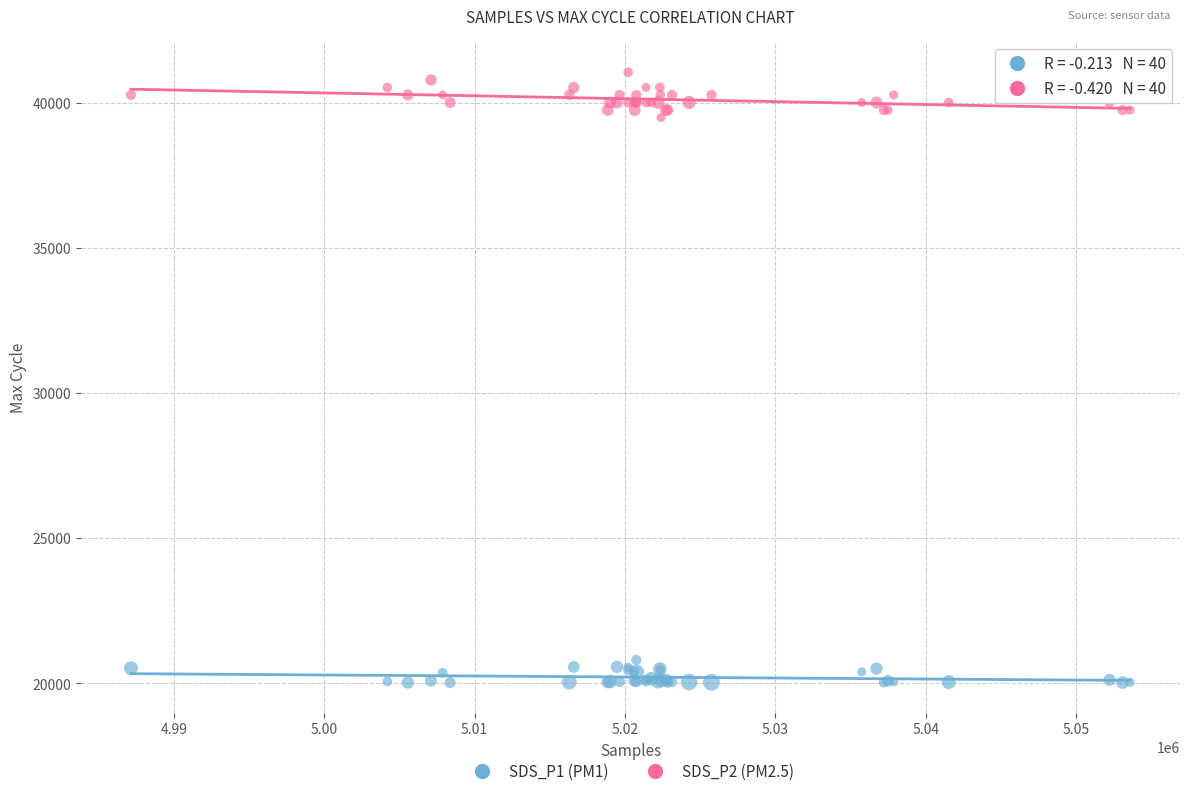

Across all series, what Y value is closest to 30544?

39500